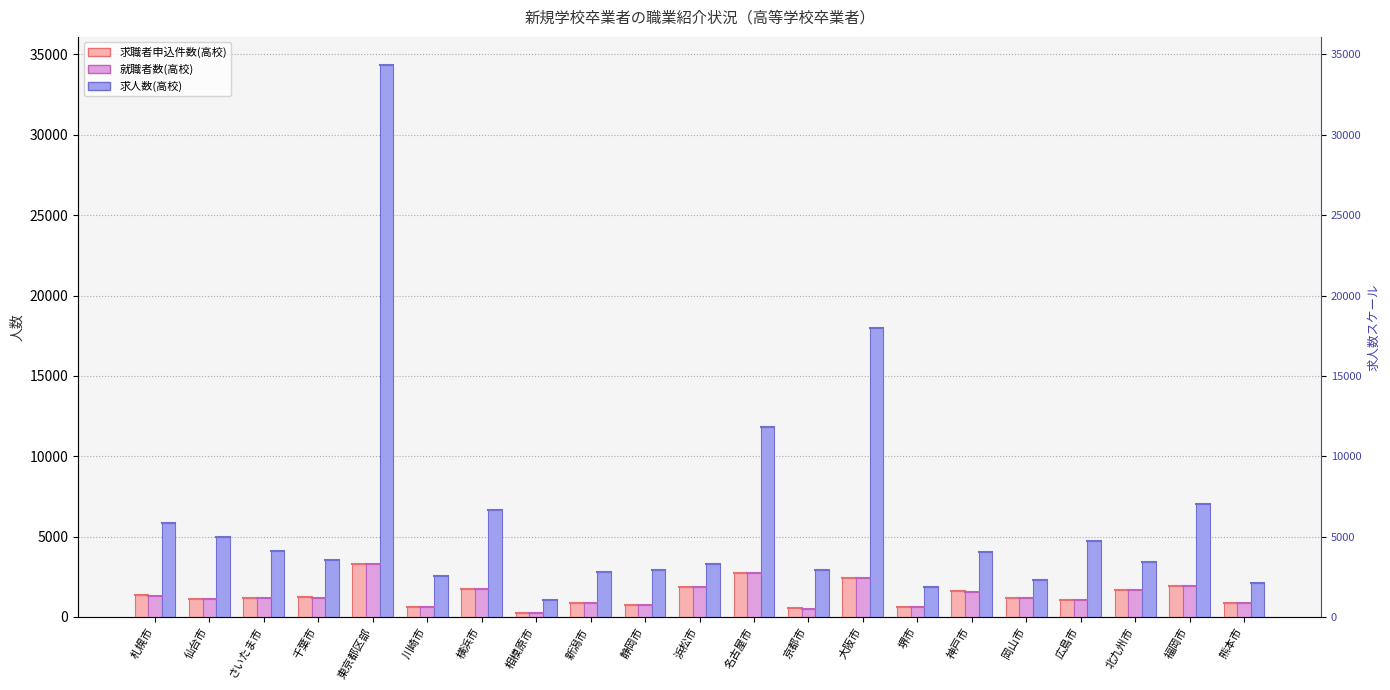

What is the label of the 19th bar from the right?

さいたま市